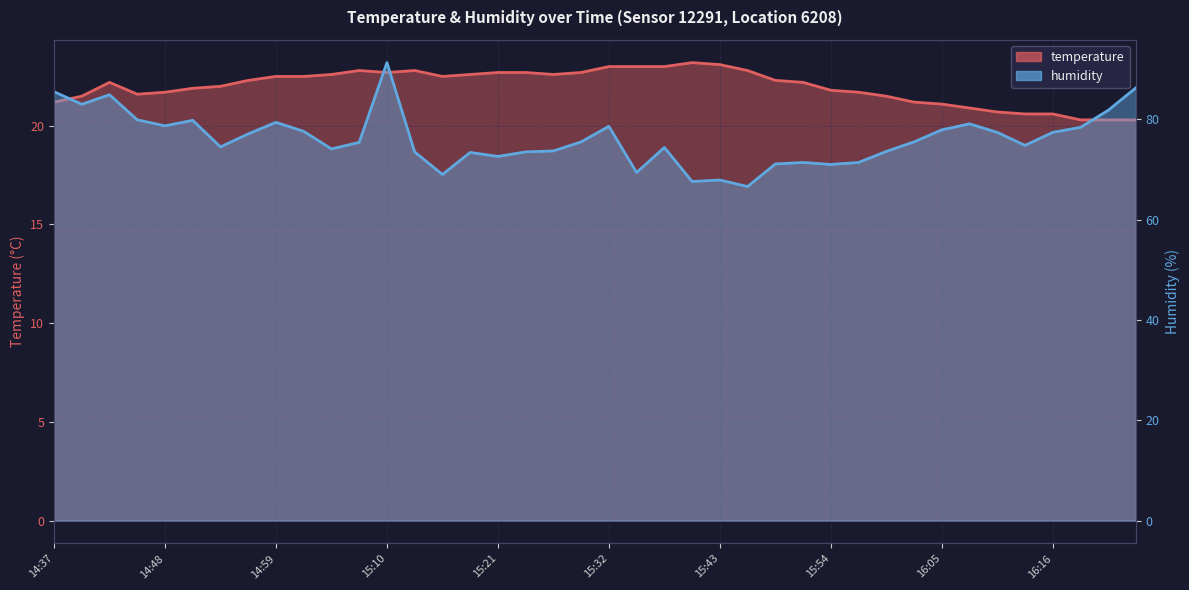

How many data points in temperature are less than 22?

17